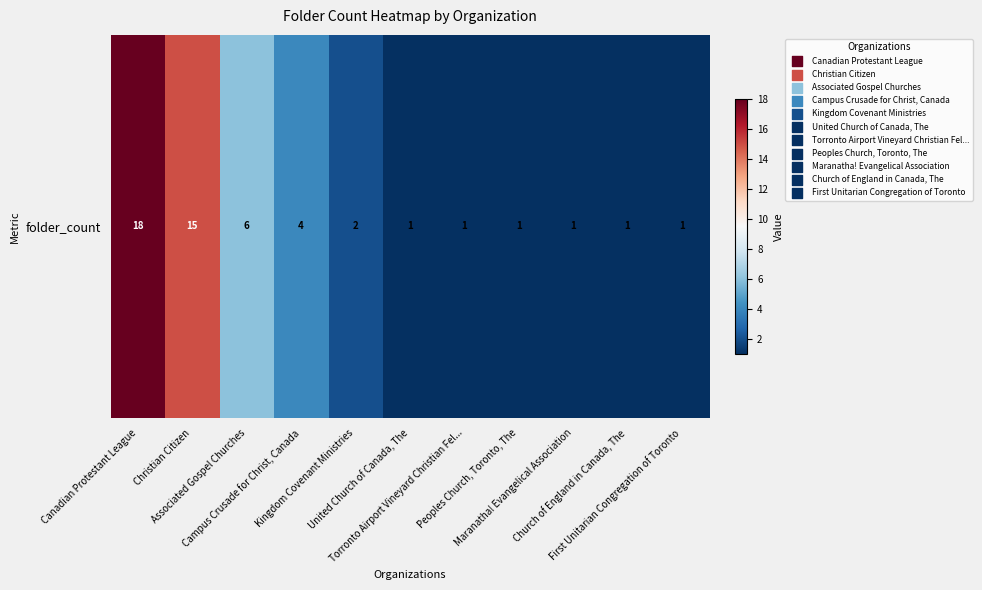

What is the sum of all values?

51